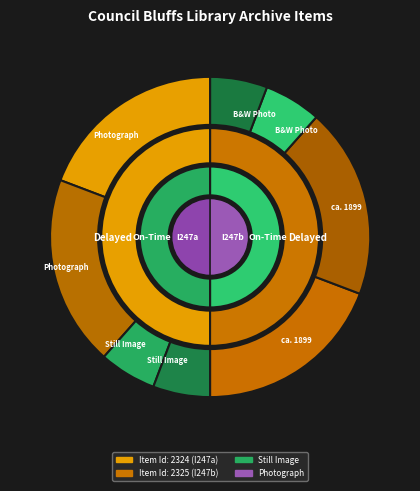

What percentage is the Ice Skating on Lake Manawa (I247a) slice, to the nearest percent?

50%